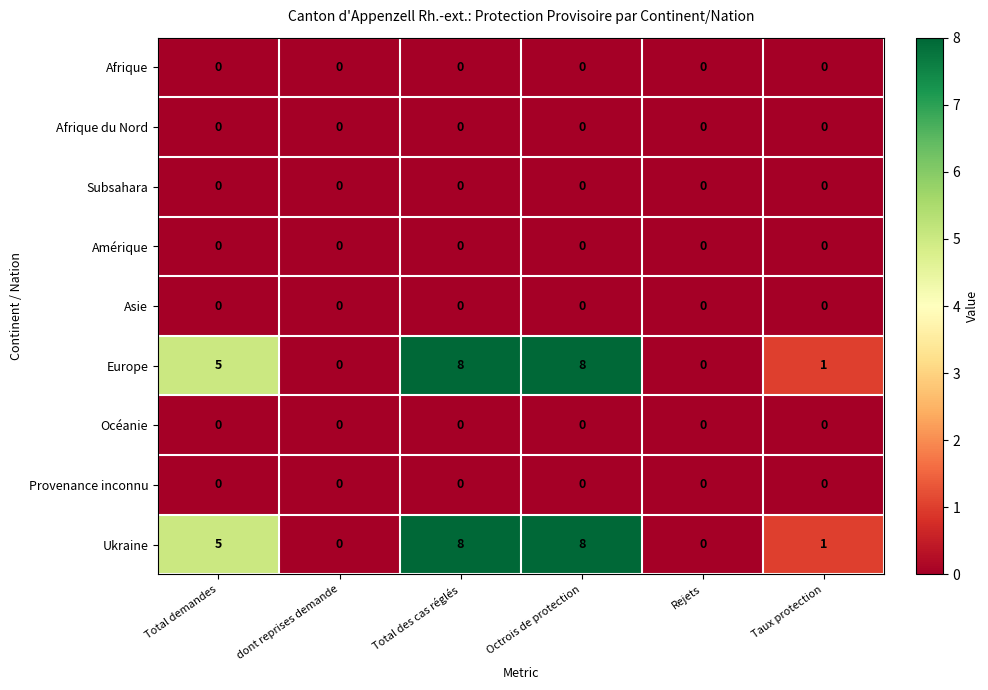

Is the value of Subsahara at Total des cas réglés greater than the value of Europe at Total des cas réglés?

No